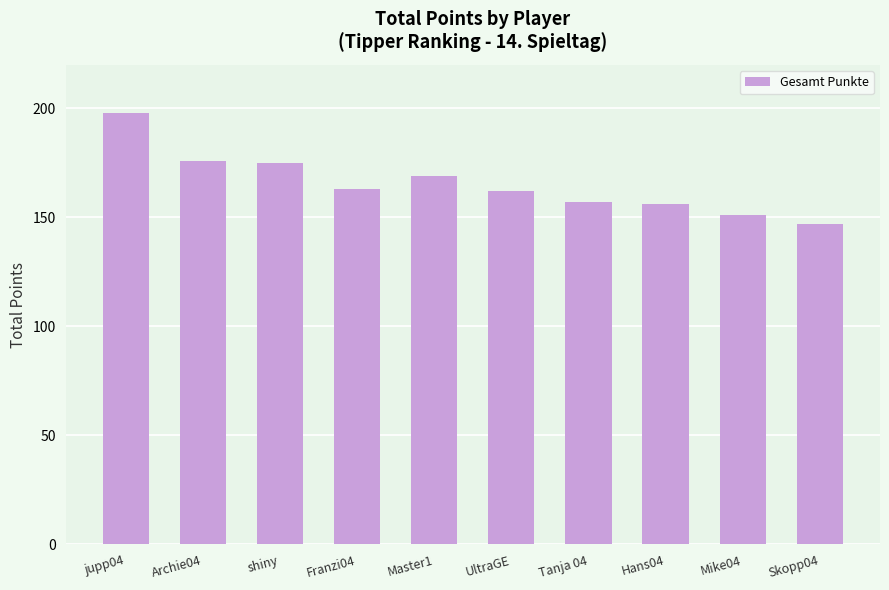

What is the label of the 7th bar from the right?

Franzi04